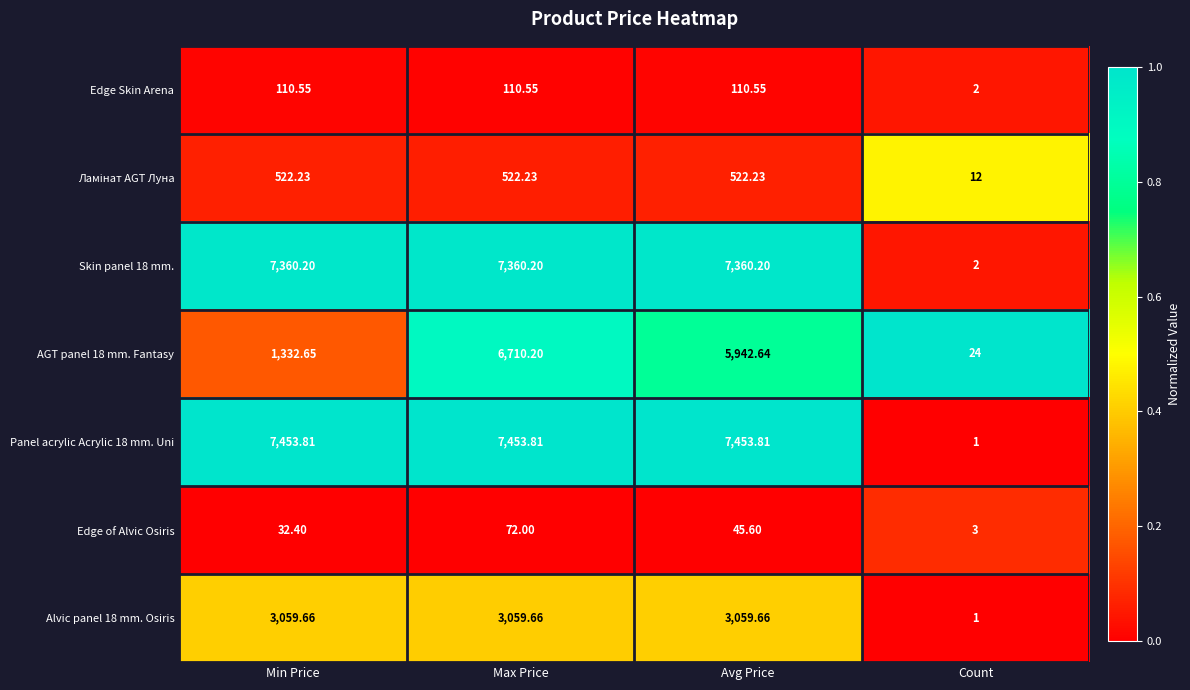

Is the value of Edge of Alvic Osiris at Max Price greater than the value of Skin panel 18 mm. at Avg Price?

No